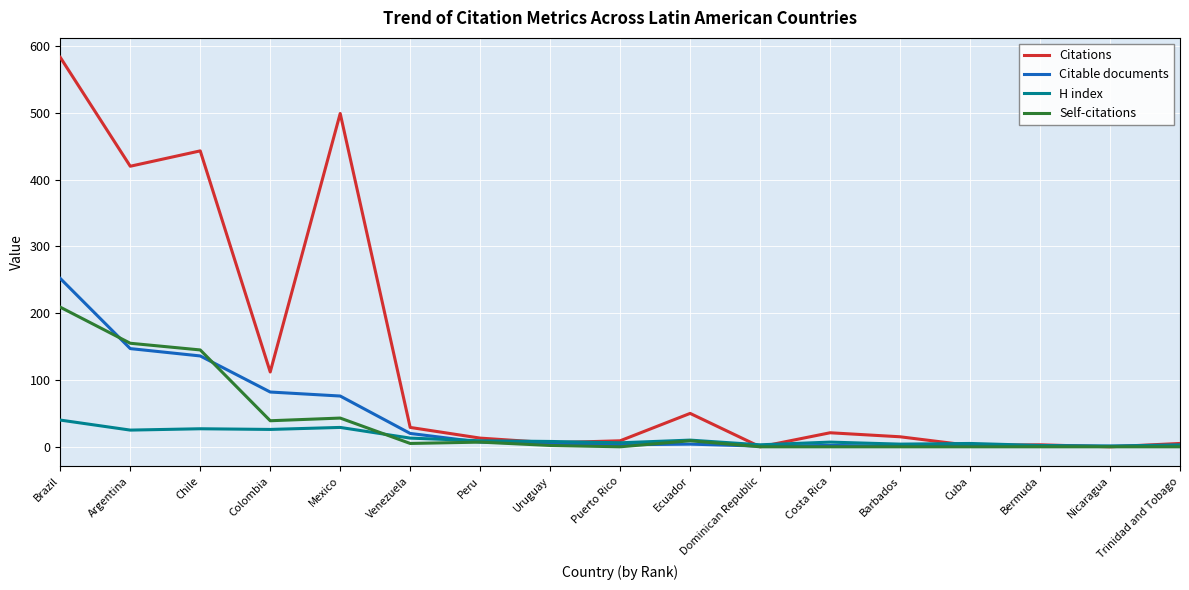

What is the maximum value for Citations?

583